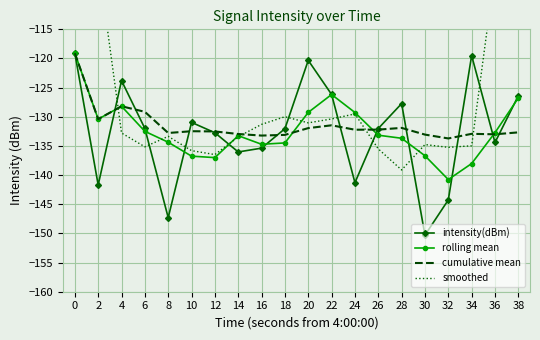

How many intersections are there between intensity(dBm) and rolling mean?

11